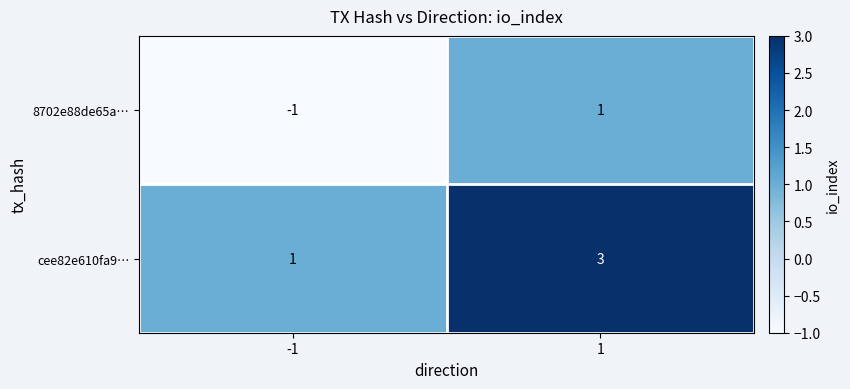

Is it true that cee82e610fa9… equals 5 at 1?

False